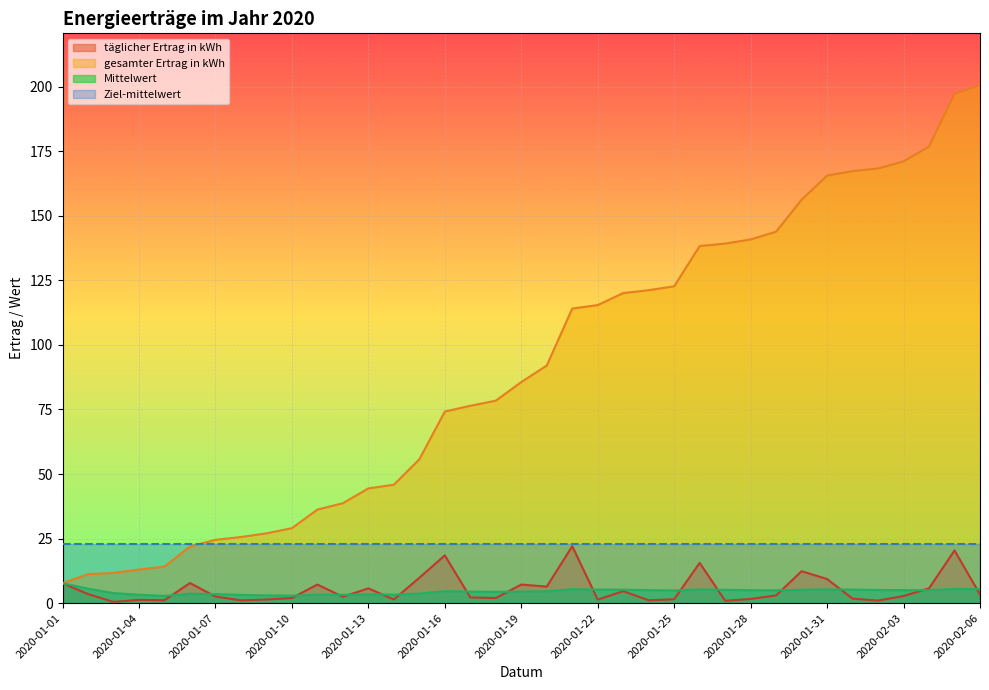

At which category does Mittelwert reach its first local valley?

2020-01-05